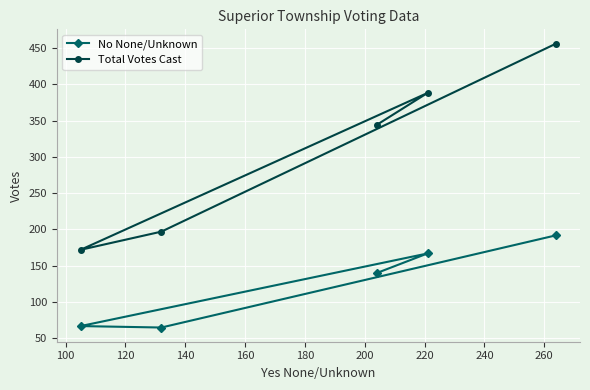

What is the maximum value shown in the chart?

456